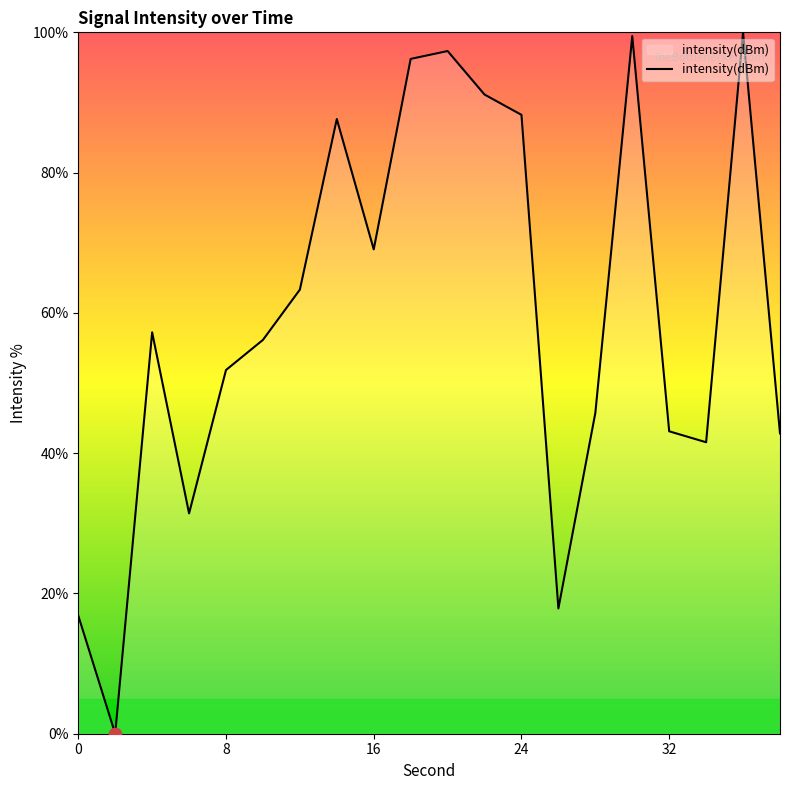

What is the difference between the maximum and minimum values?

100.0